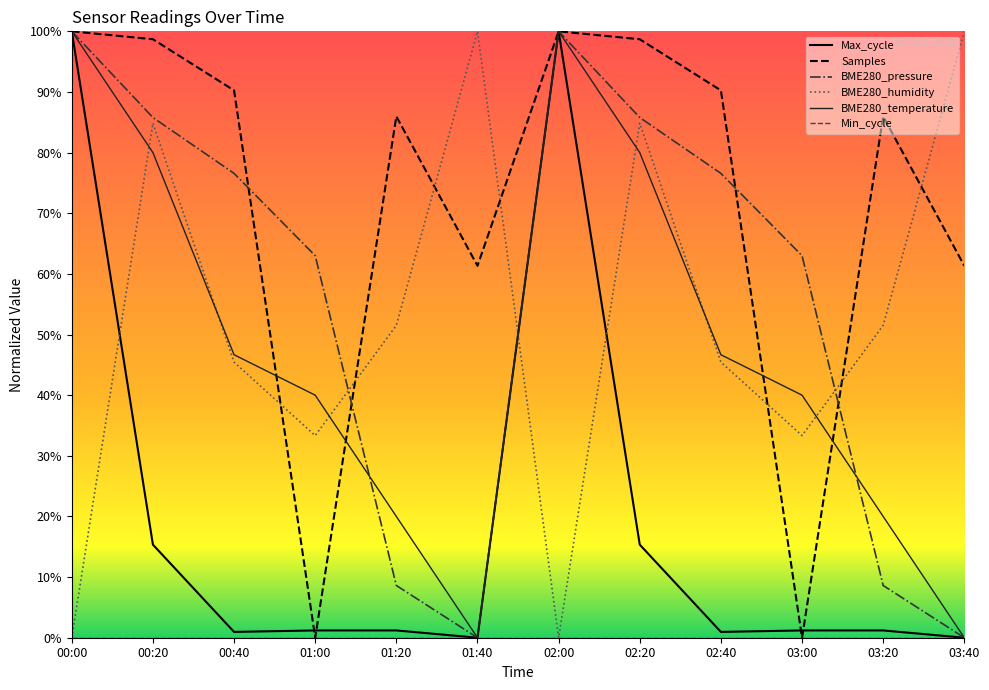

What is the total value across all series at 02:00?

4.0